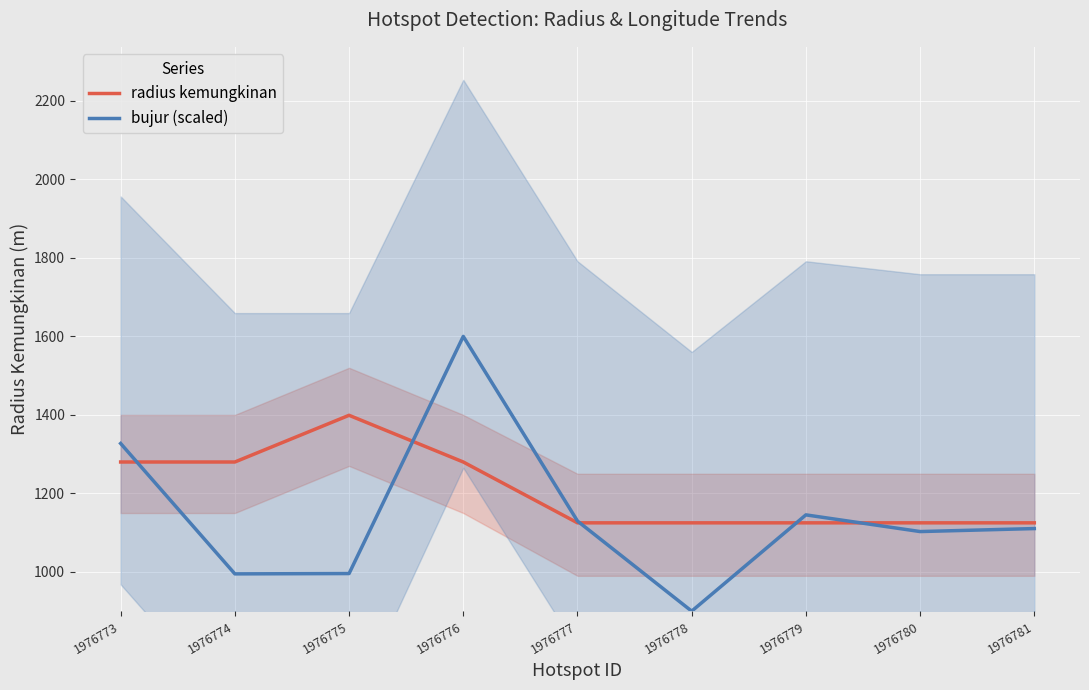

Which category has the highest value across all series?

1976776